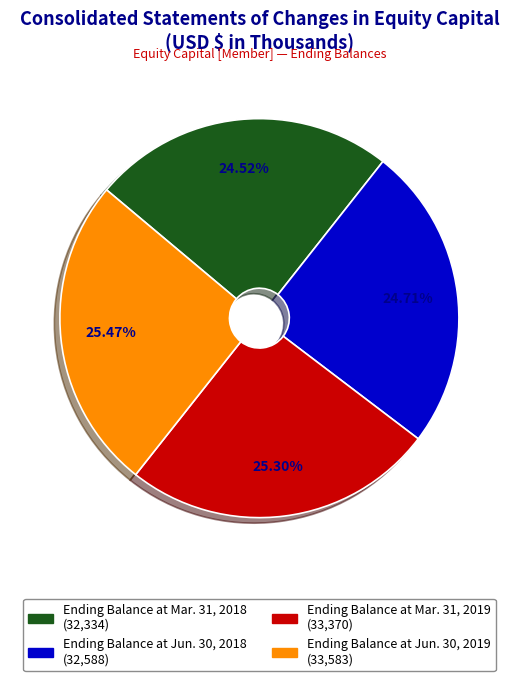

The Ending Balance at Jun. 30, 2018 slice represents 35% of the pie. True or false?

False